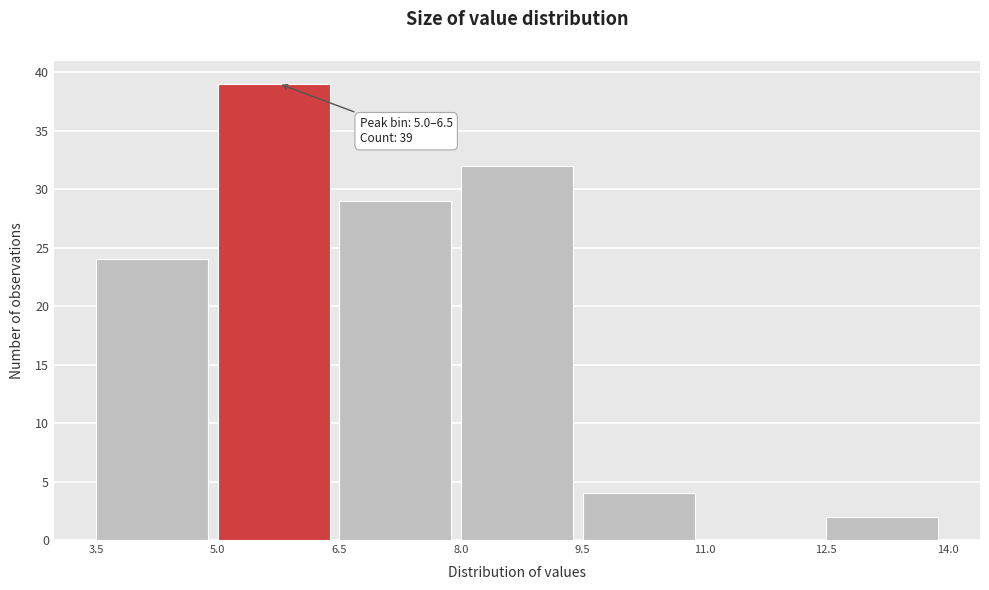

Which range on the x-axis has the tallest bar?

5.0 to 6.5